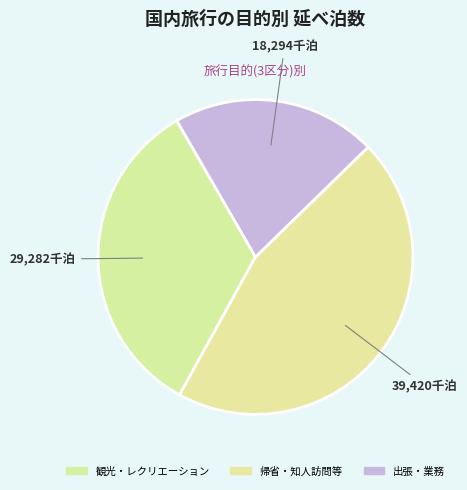

Is there a majority slice in this chart?

No